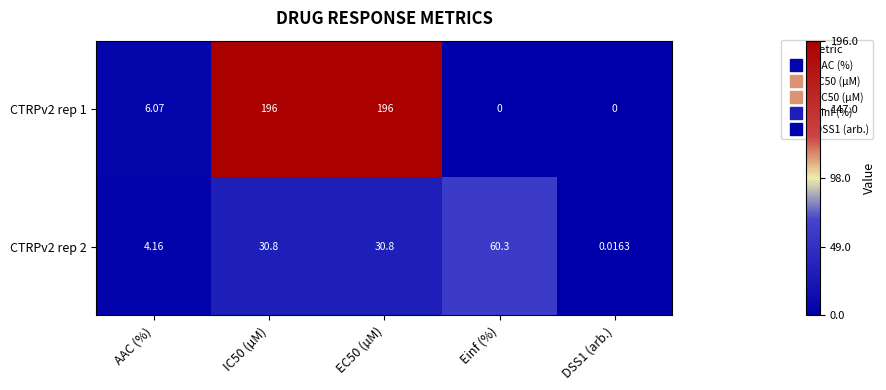

What is the difference between the highest and lowest values at AAC (%)?

1.9